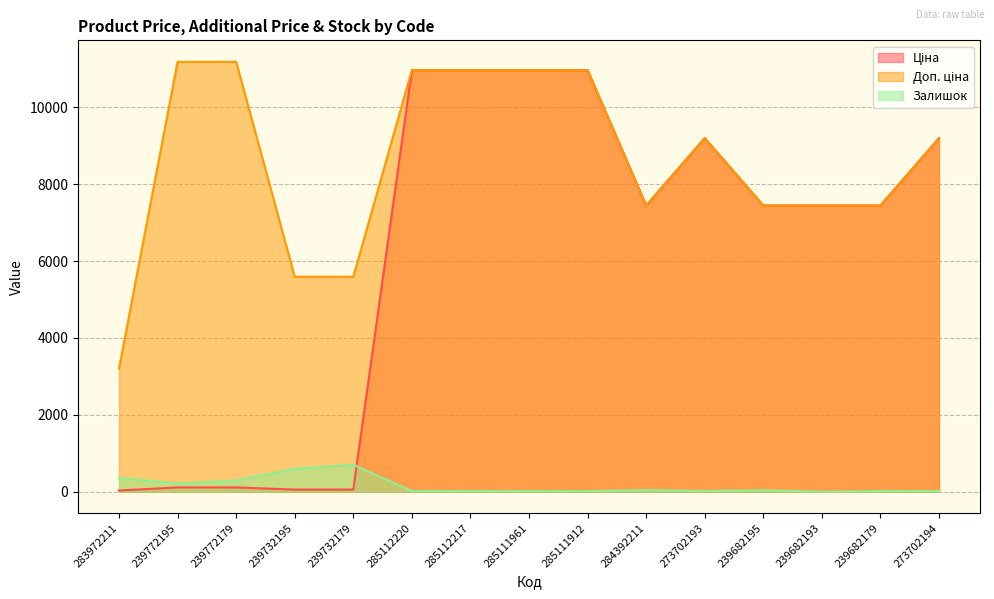

What is the label of the 15th point from the left?

273702194